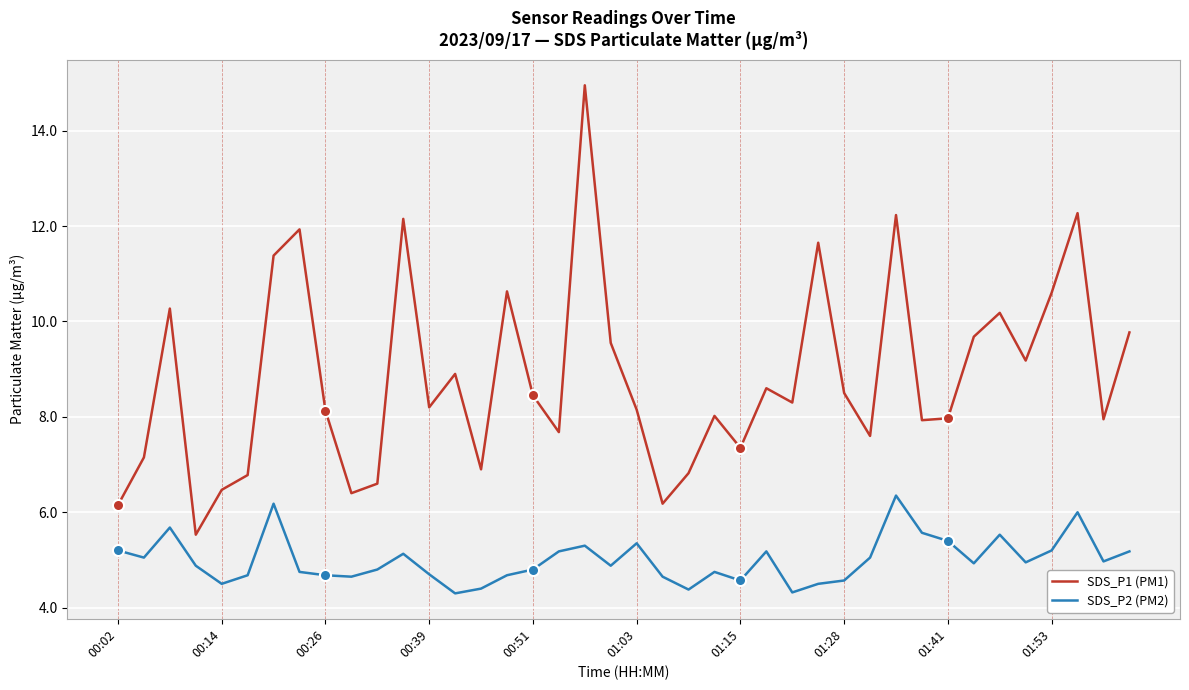

Which series has the largest total across all categories?

SDS_P1 (PM1)